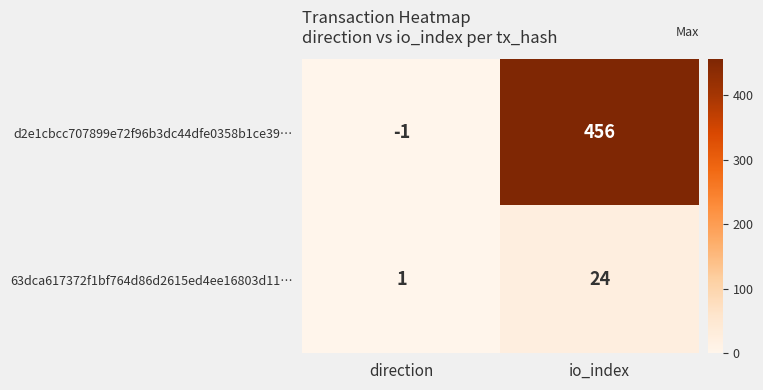

The d2e1cbcc707899e72f96b3dc44dfe0358b1ce39… series shows -1 at direction. True or false?

True